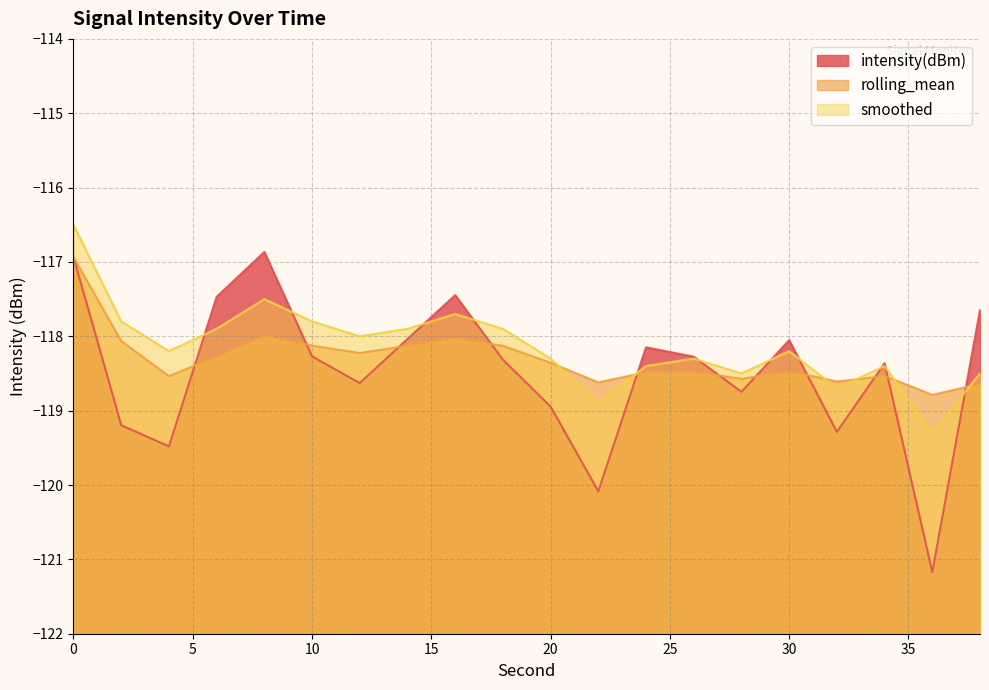

At which label is intensity(dBm) closest to -119?

20